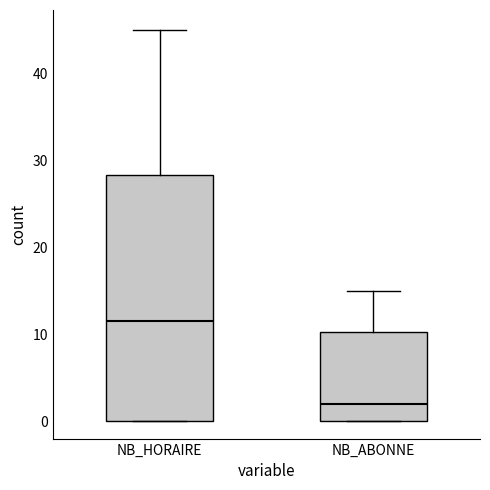

Where does the upper whisker of the box for NB_ABONNE end on the y-axis? The values are not printed on the chart, so give them approximately, as read against the axis.

15